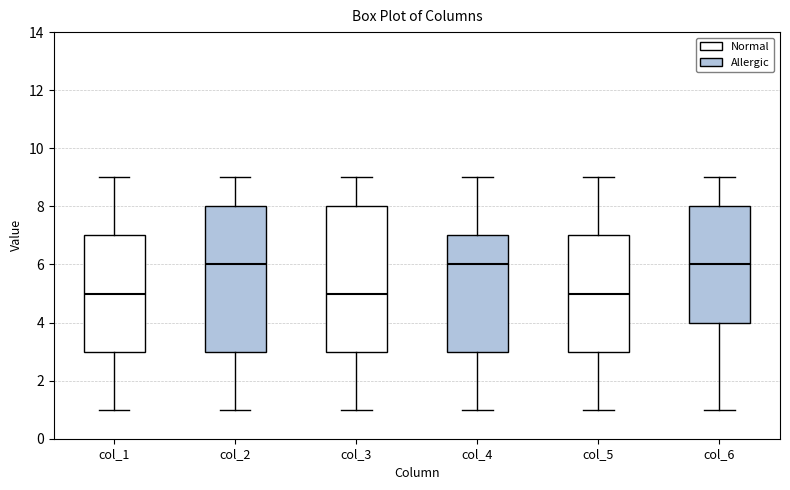

Reading left to right, read every box against the y-axis: the position of its median line, the range the box covers, and the ends of its whiskers. The values are not printed on the chart, so give them approximately, as read against the axis.

col_1: median 5, box 3 to 7, whiskers 1 to 9
col_2: median 6, box 3 to 8, whiskers 1 to 9
col_3: median 5, box 3 to 8, whiskers 1 to 9
col_4: median 6, box 3 to 7, whiskers 1 to 9
col_5: median 5, box 3 to 7, whiskers 1 to 9
col_6: median 6, box 4 to 8, whiskers 1 to 9